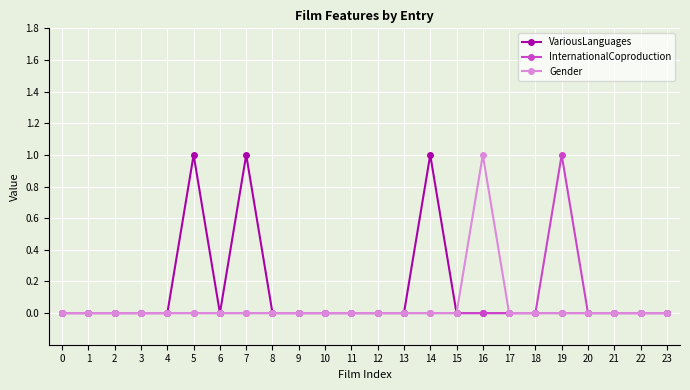

How many series are shown in this chart?

3